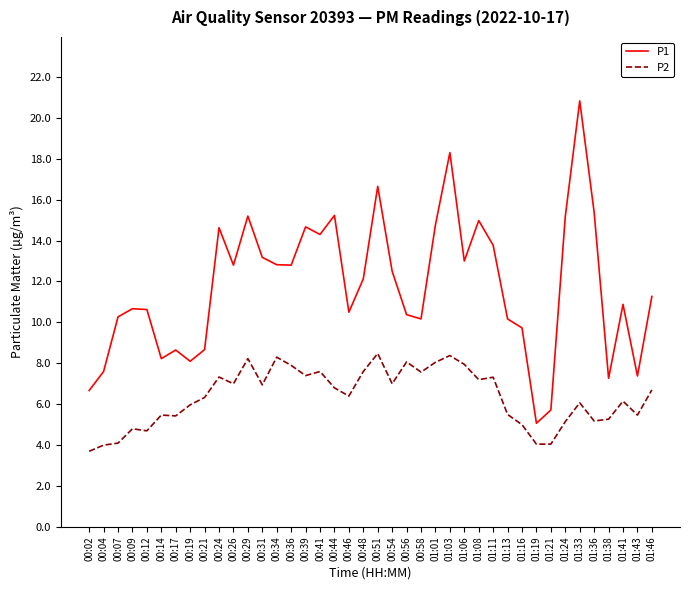

Which series has the largest range (max minus min)?

P1